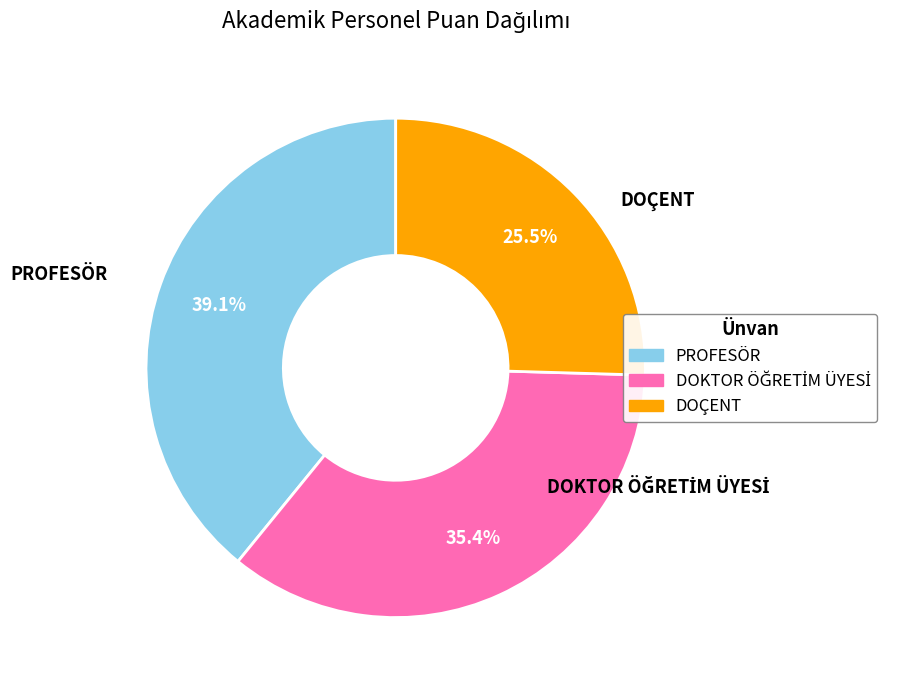

How much of the chart is everything except PROFESÖR?

60.9%